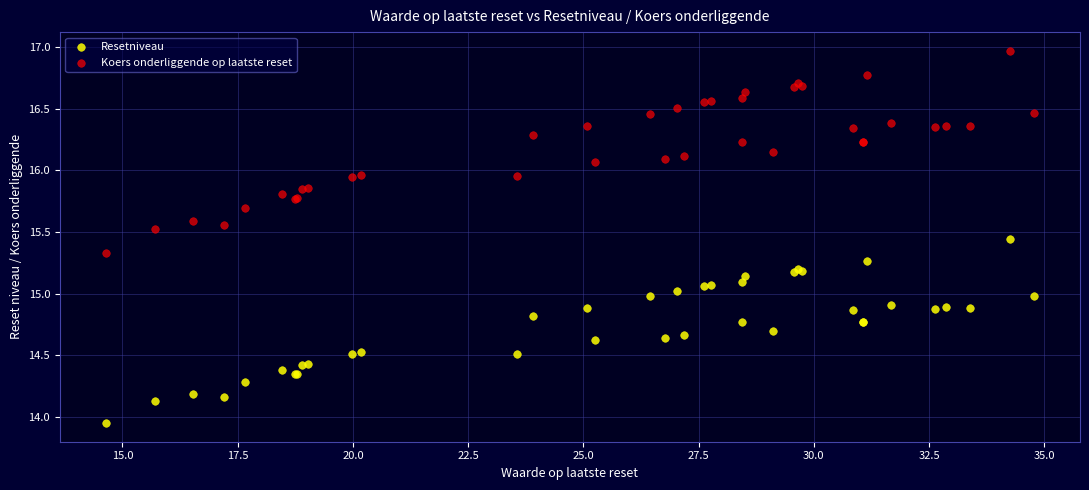

What are all the series names shown in the legend?

Resetniveau, Koers onderliggende op laatste reset